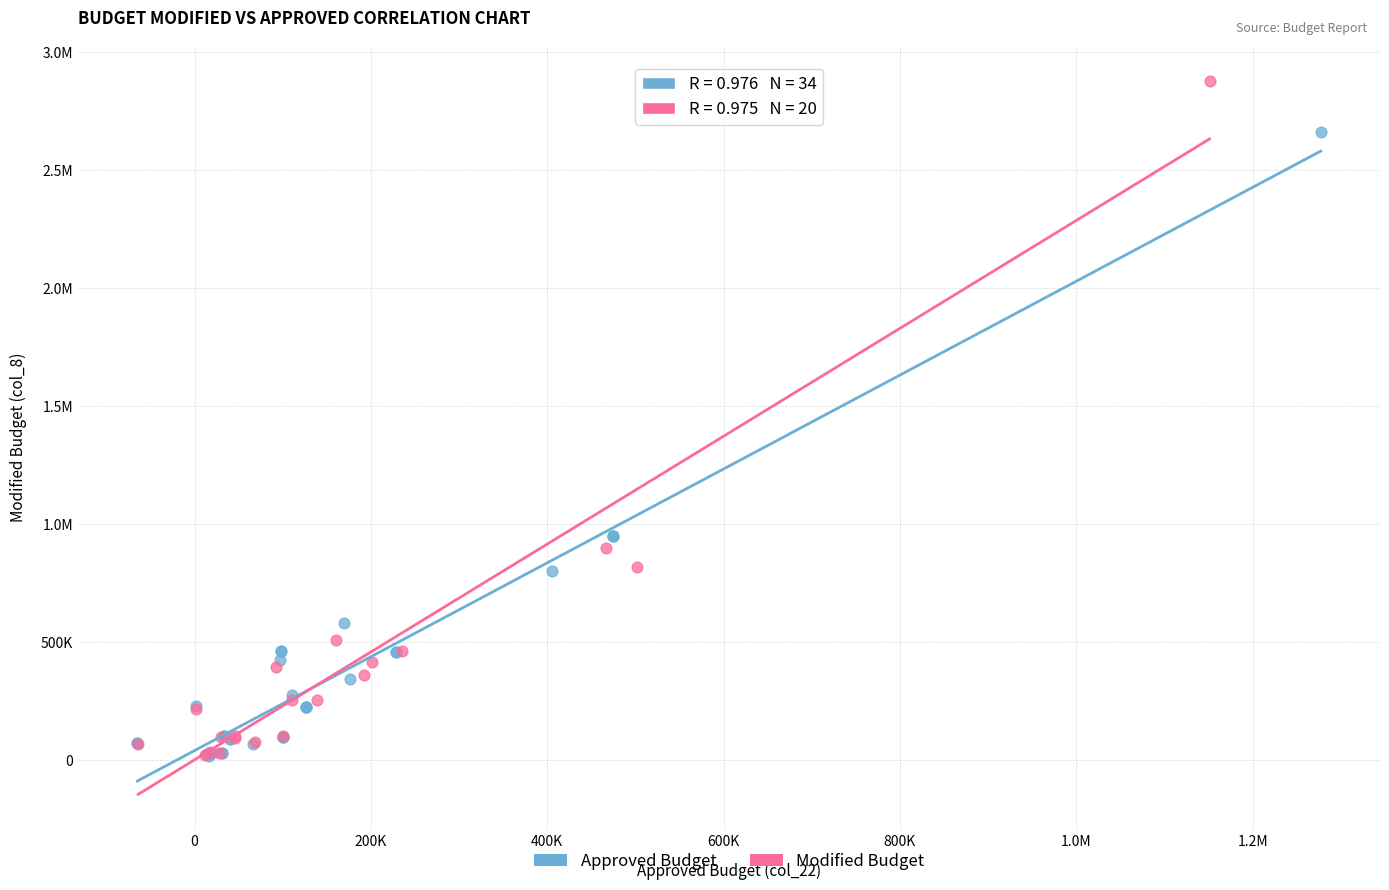

What are all the series names shown in the legend?

Approved Budget, Modified Budget